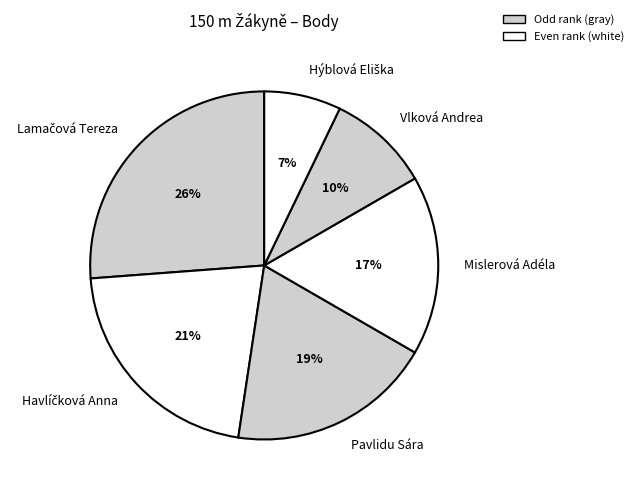

Is the sum of Vlková Andrea and Mislerová Adéla greater than half?

No